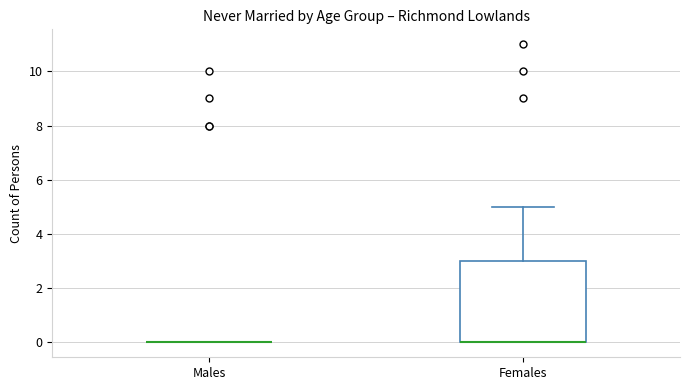

Reading left to right, read every box against the y-axis: the position of its median line, the range the box covers, and the ends of its whiskers. The values are not printed on the chart, so give them approximately, as read against the axis.

Males: box collapsed to a line at 0, whiskers 0 to 0
Females: median 0 (drawn on the box's lower edge), box 0 to 3, whiskers 0 to 5